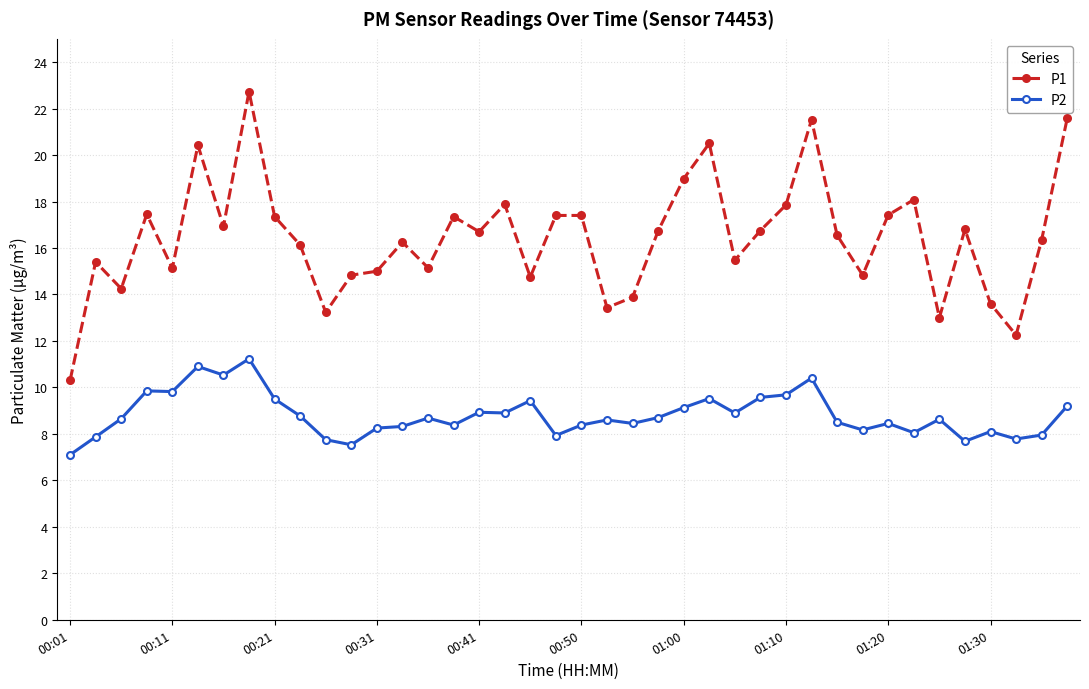

In P2, how many points are higher than both neighbors (excluding endpoints)?

12